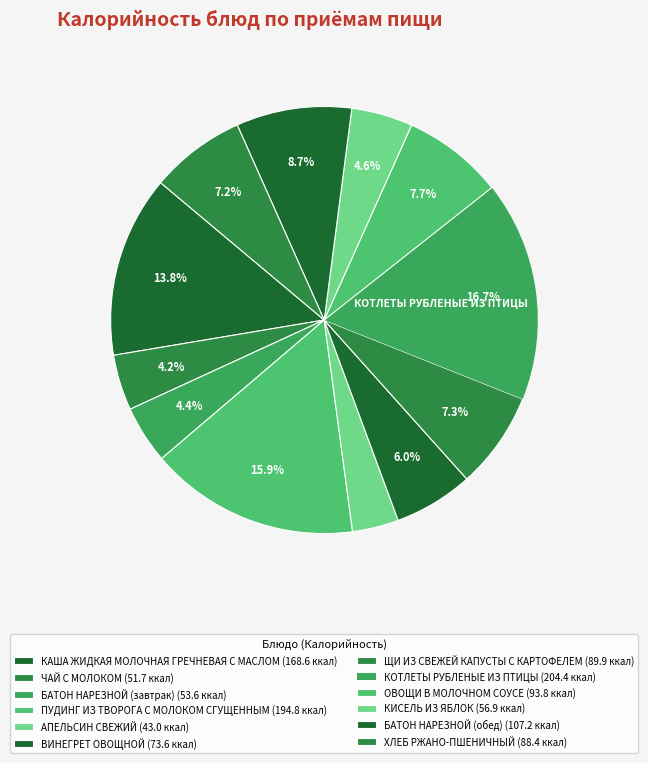

Which category has the smallest portion of the pie?

АПЕЛЬСИН СВЕЖИЙ